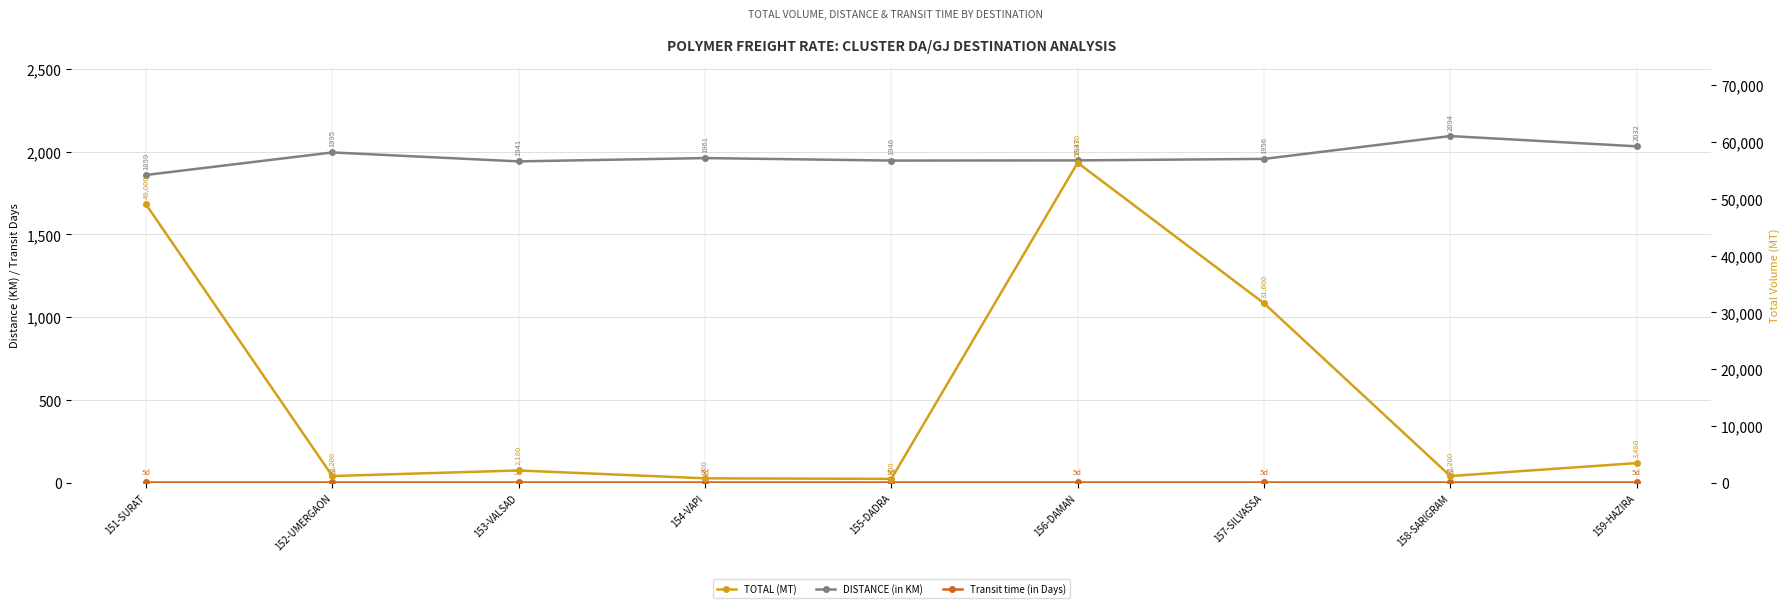

Rank the categories by TOTAL (MT) value from lowest to highest.

155-DADRA, 154-VAPI, 152-UMERGAON, 158-SARIGRAM, 153-VALSAD, 159-HAZIRA, 157-SILVASSA, 151-SURAT, 156-DAMAN